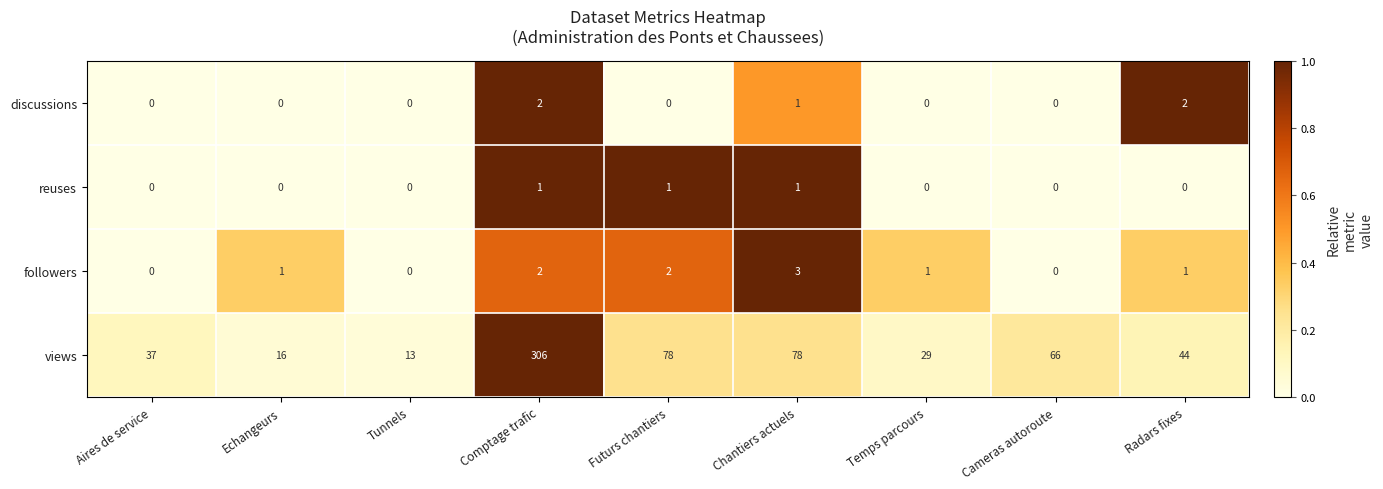

At which category does the chart reach its peak across all series?

Comptage trafic